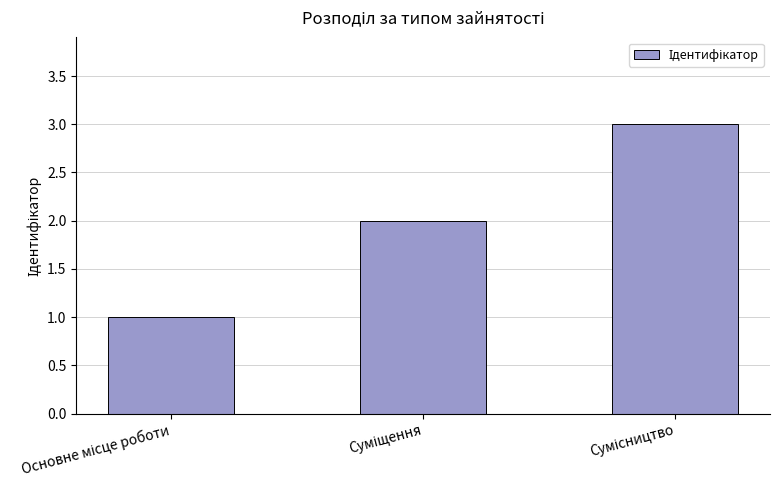

What is the maximum value shown in the chart?

3